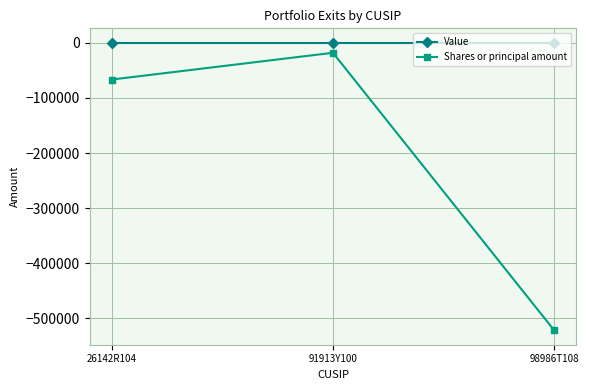

Which series has the largest total across all categories?

Value